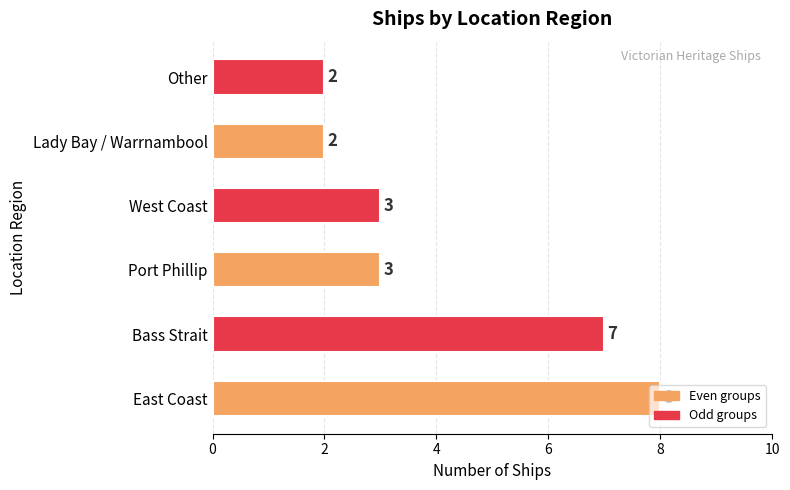

The value at East Coast is 8. True or false?

True